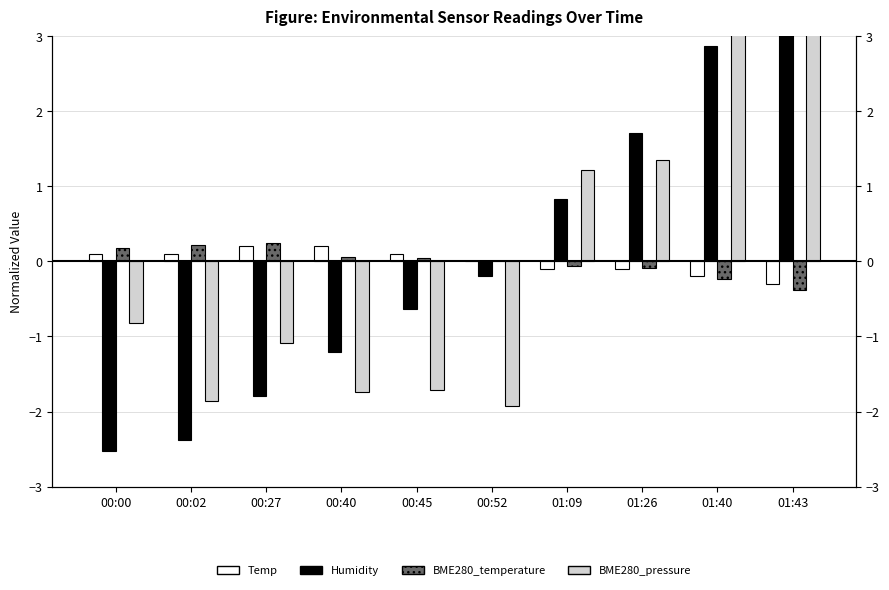

What is the value of the Temp bar at the 8th from the left?

-0.1